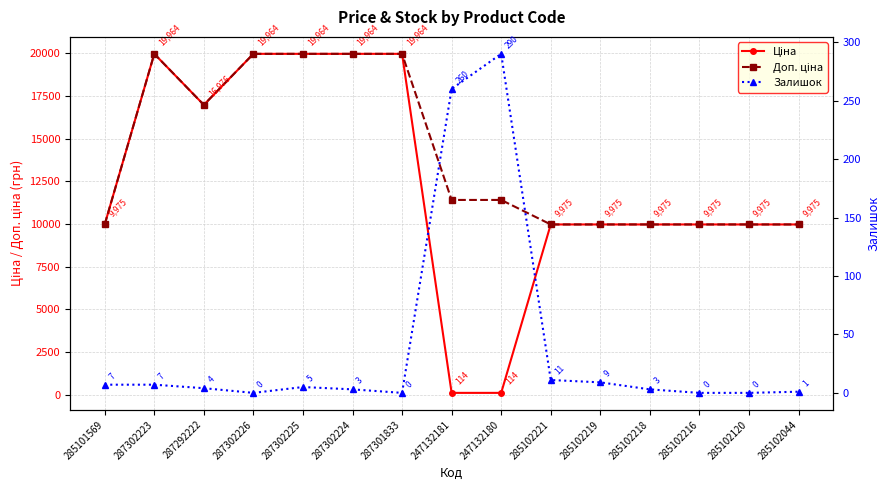

At which category does Залишок reach its first local valley?

287302226